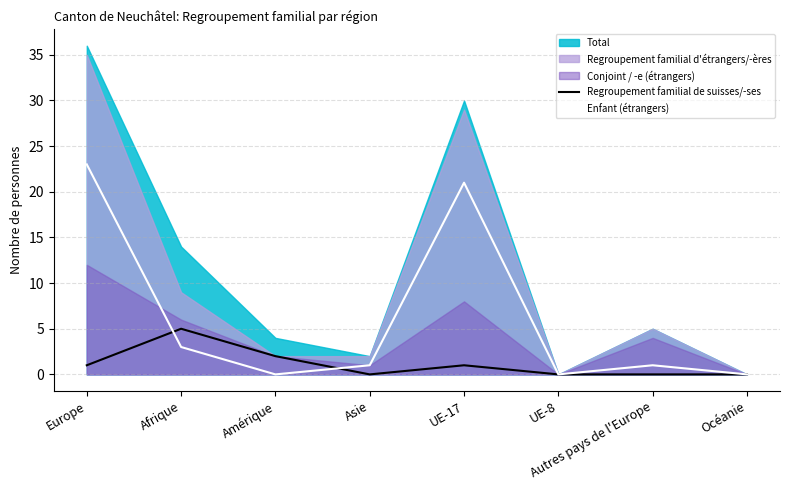

What is the difference between the Enfant (étrangers) values at Autres pays de l'Europe and Océanie?

1